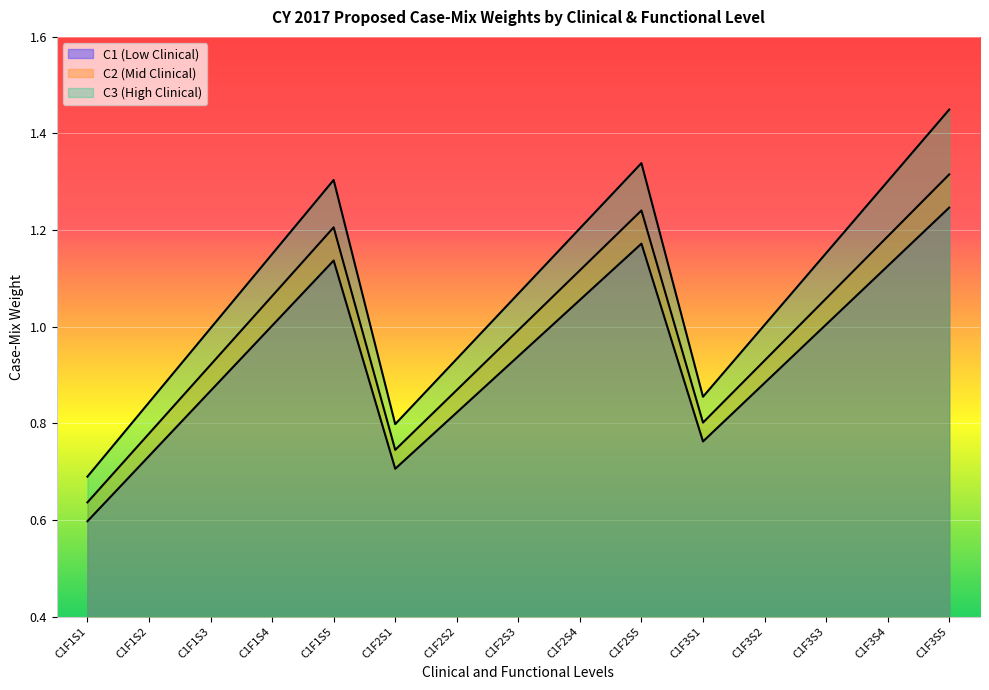

Reading right to left, transcribe all the data shown in this chart.

C1 (Low Clinical): C1F3S5=1.2	C1F3S4=1.1	C1F3S3=1.0	C1F3S2=0.9	C1F3S1=0.8	C1F2S5=1.2	C1F2S4=1.1	C1F2S3=0.9	C1F2S2=0.8	C1F2S1=0.7	C1F1S5=1.1	C1F1S4=1.0	C1F1S3=0.9	C1F1S2=0.7	C1F1S1=0.6
C2 (Mid Clinical): C1F3S5=1.3	C1F3S4=1.2	C1F3S3=1.1	C1F3S2=0.9	C1F3S1=0.8	C1F2S5=1.2	C1F2S4=1.1	C1F2S3=1.0	C1F2S2=0.9	C1F2S1=0.7	C1F1S5=1.2	C1F1S4=1.1	C1F1S3=0.9	C1F1S2=0.8	C1F1S1=0.6
C3 (High Clinical): C1F3S5=1.4	C1F3S4=1.3	C1F3S3=1.2	C1F3S2=1.0	C1F3S1=0.9	C1F2S5=1.3	C1F2S4=1.2	C1F2S3=1.1	C1F2S2=0.9	C1F2S1=0.8	C1F1S5=1.3	C1F1S4=1.2	C1F1S3=1.0	C1F1S2=0.8	C1F1S1=0.7